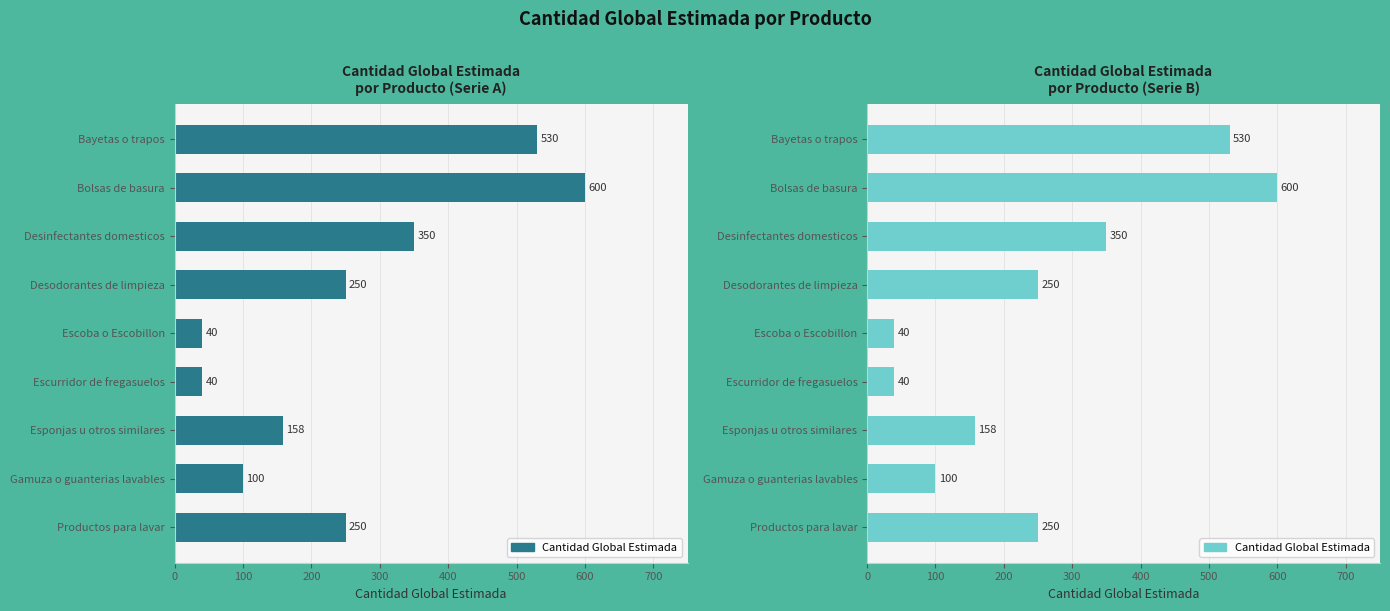

What is the approximate value at Desodorantes de limpieza, to the nearest 10?

250